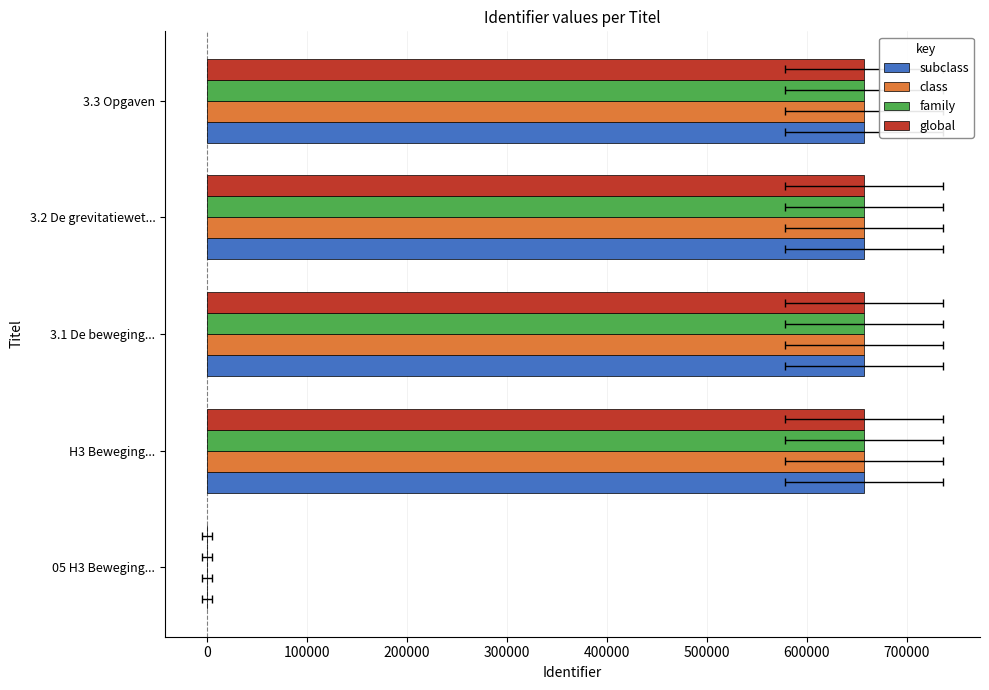

What is the approximate value of subclass at 3.1 De beweging..., to the nearest 100?

657400